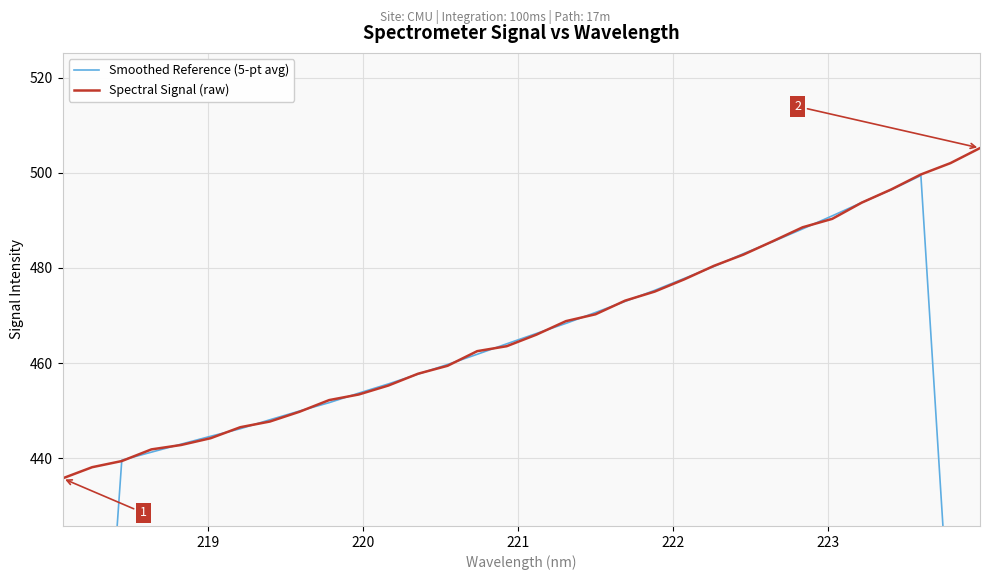

What is the maximum value for Spectral Signal (raw)?

505.2